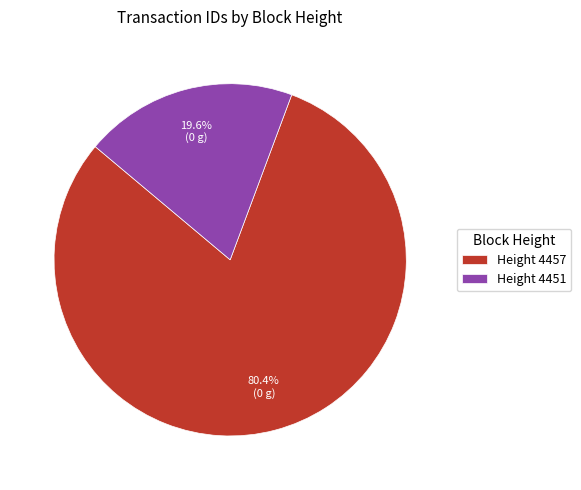

Is there a majority slice in this chart?

Yes